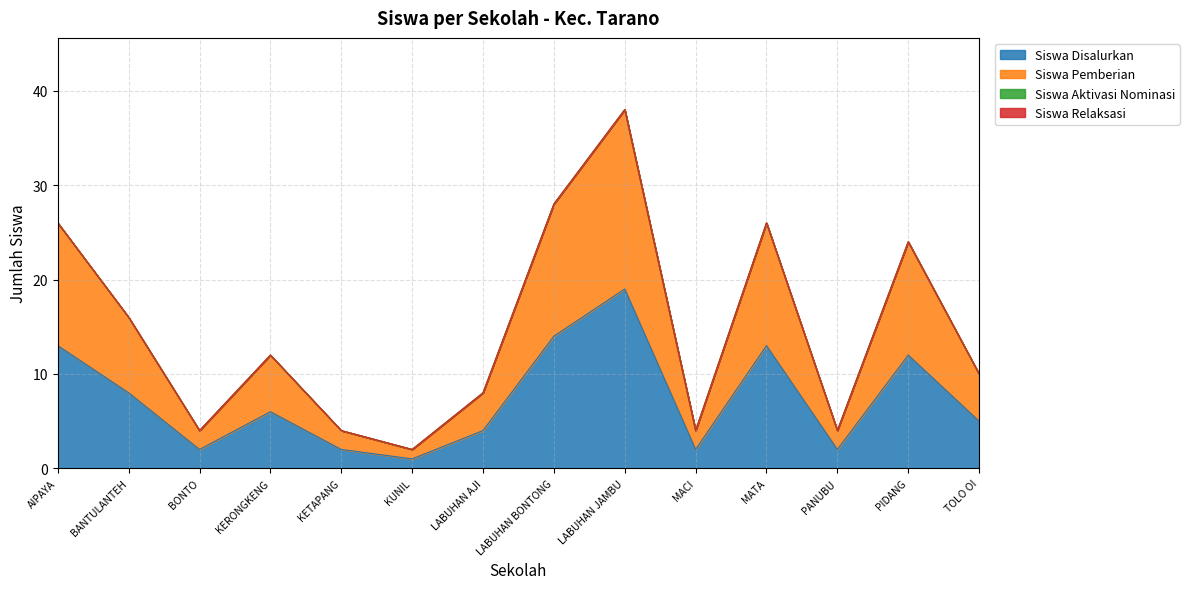

What is the minimum value shown in the chart?

1